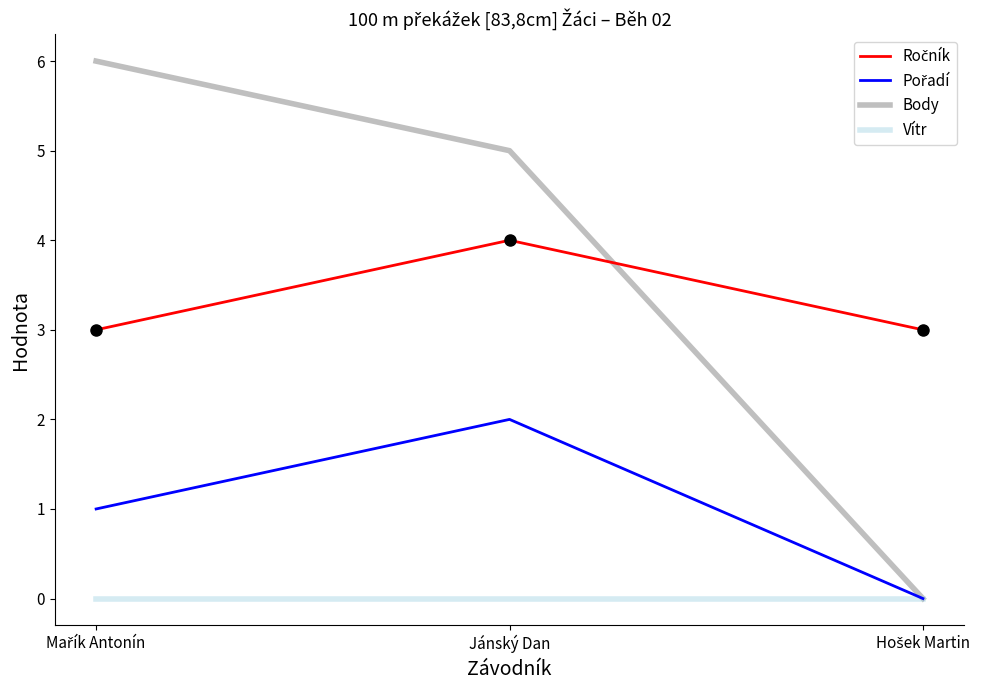

What is the total value across all series at Jánský Dan?

11